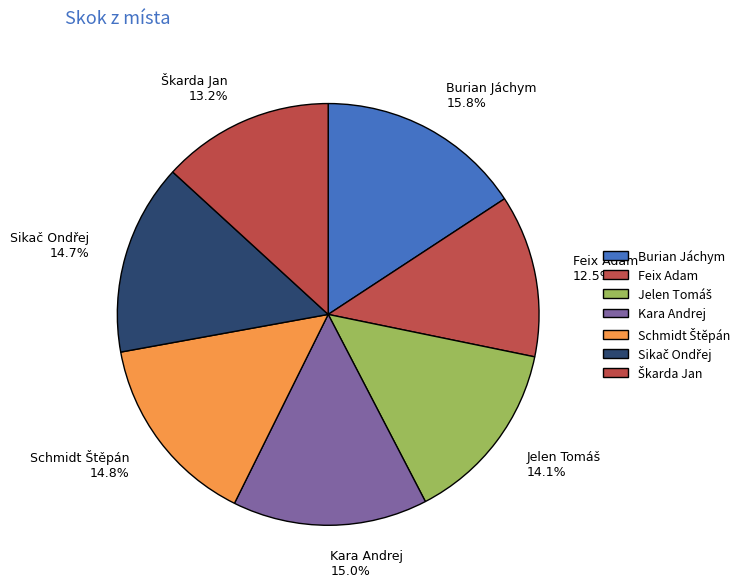

Which category has the biggest portion of the pie?

Burian Jáchym